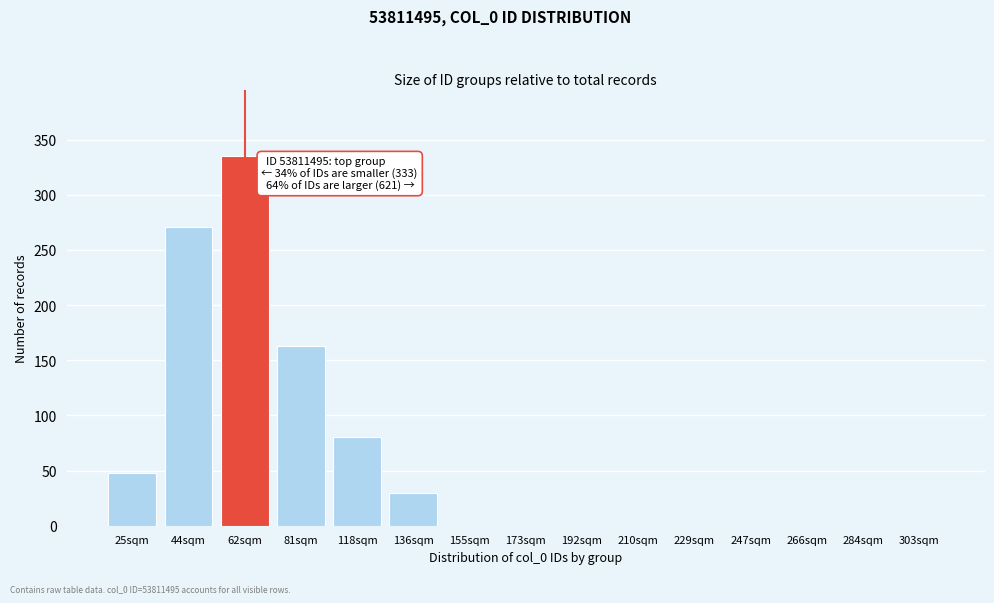

Reading left to right, transcribe all the data shown in this chart.

25sqm=48	44sqm=271	62sqm=335	81sqm=163	118sqm=80	136sqm=30	155sqm=0	173sqm=0	192sqm=0	210sqm=0	229sqm=0	247sqm=0	266sqm=0	284sqm=0	303sqm=0